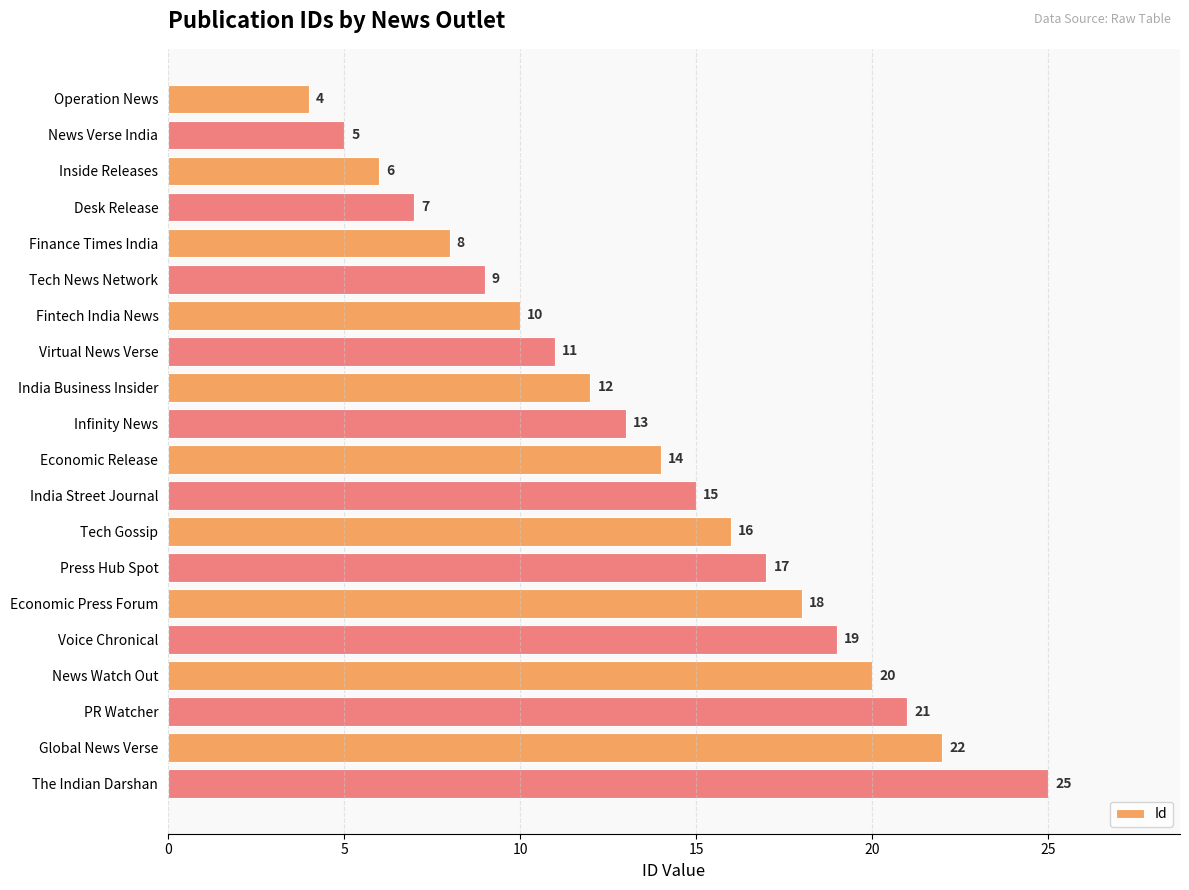

At which category does the chart reach its peak across all series?

The Indian Darshan